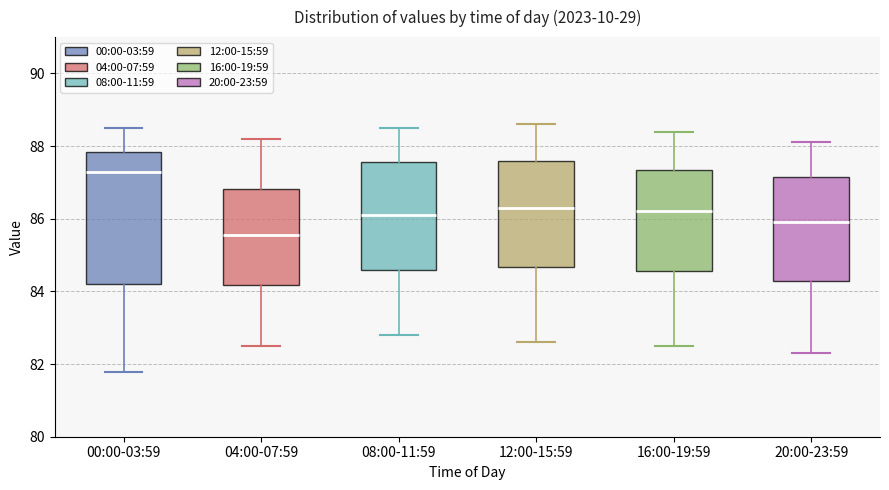

Where does the upper whisker of the box for 08:00-11:59 end on the y-axis? The values are not printed on the chart, so give them approximately, as read against the axis.

88.6